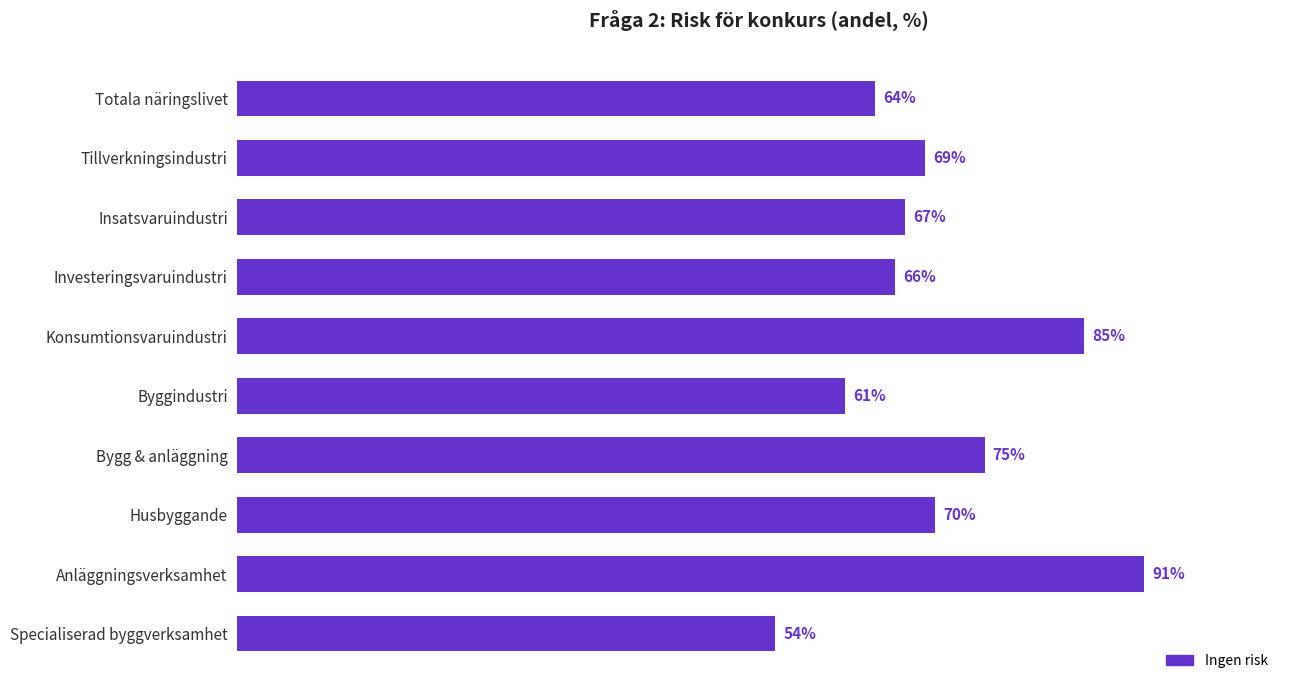

Which has a higher value, Konsumtionsvaruindustri or Specialiserad byggverksamhet?

Konsumtionsvaruindustri